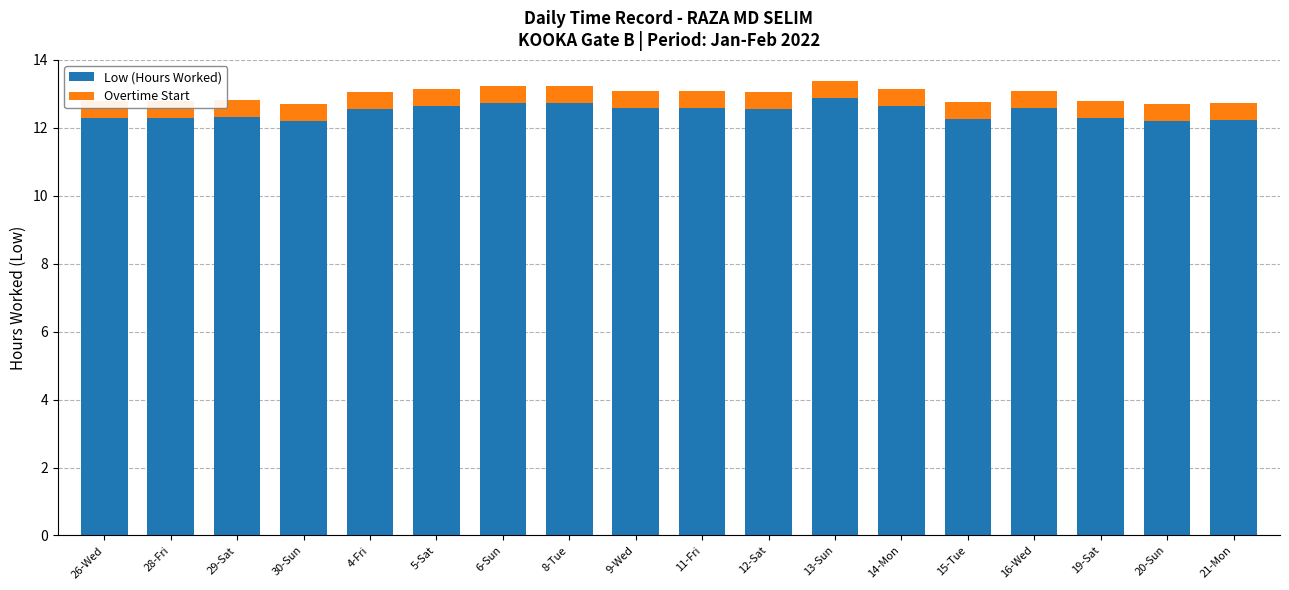

What are all the series names shown in the legend?

Low (Hours Worked), Overtime Start